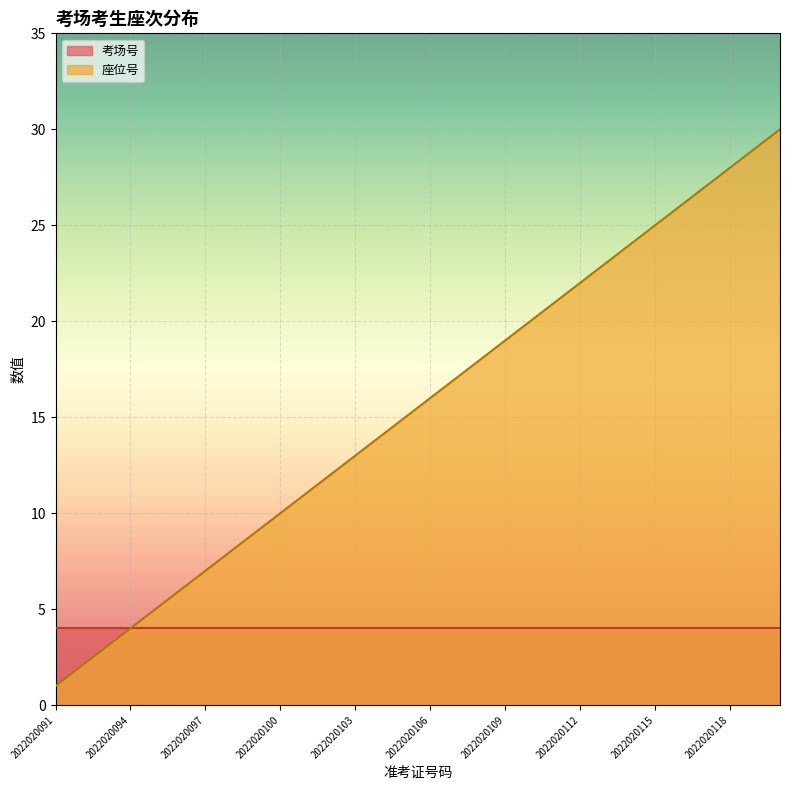

What is the greatest value displayed?

30